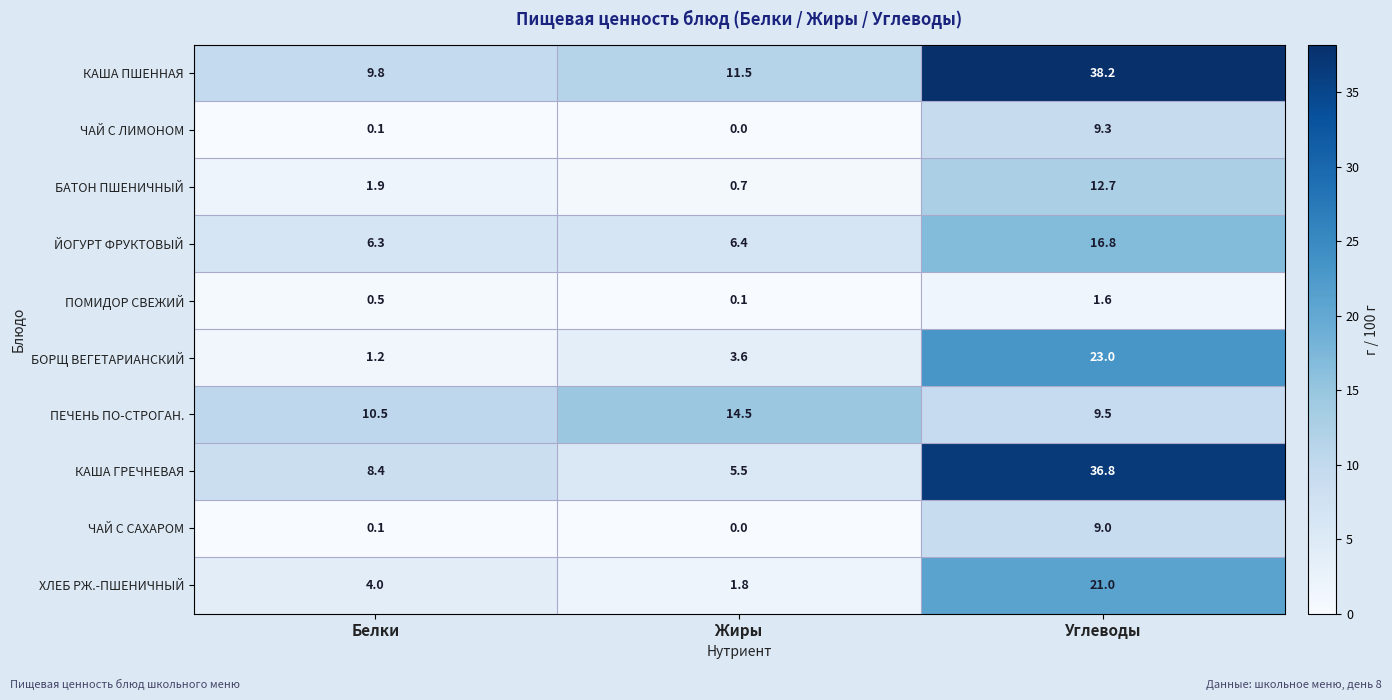

What is the difference between the highest and lowest values at Жиры?

14.5